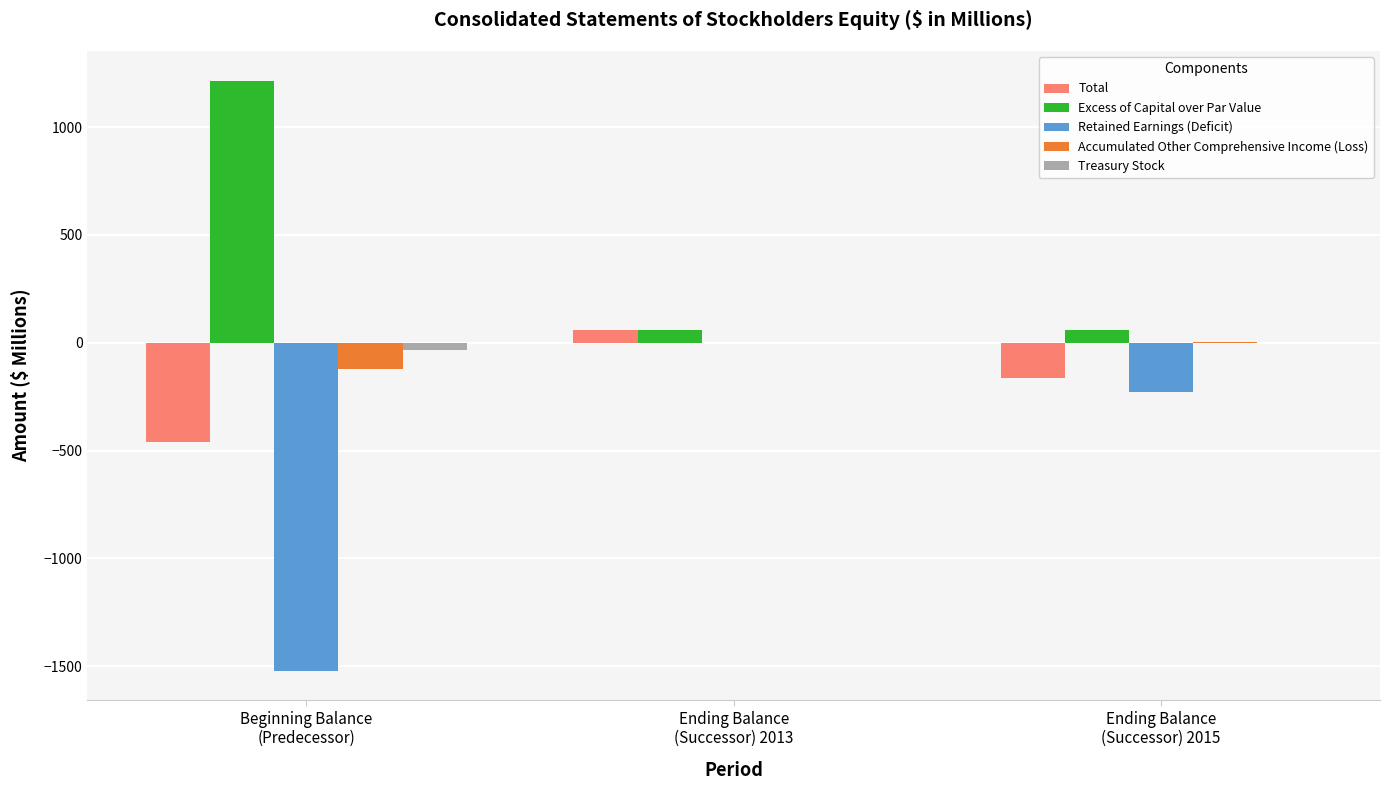

How many groups of bars are there?

3